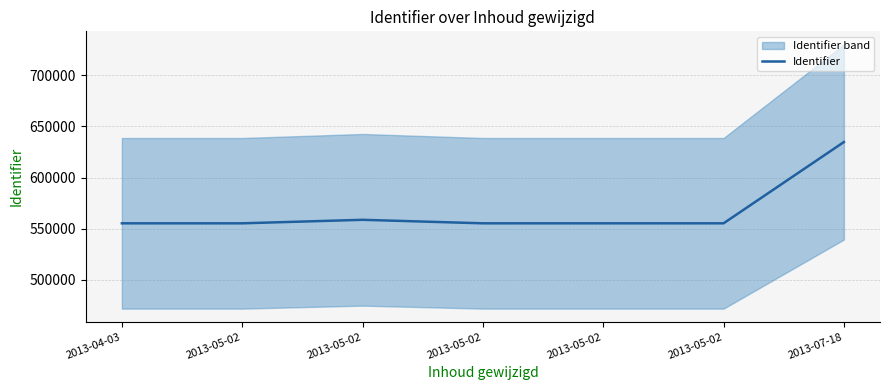

What is the difference between the second highest and second lowest values?

3432